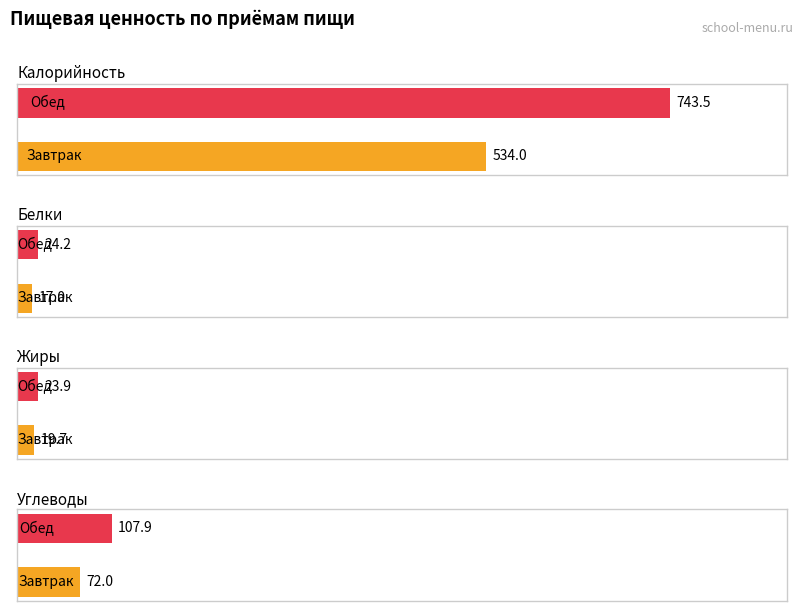

What is the value of the Белки bar at the 2nd from the left?

24.2